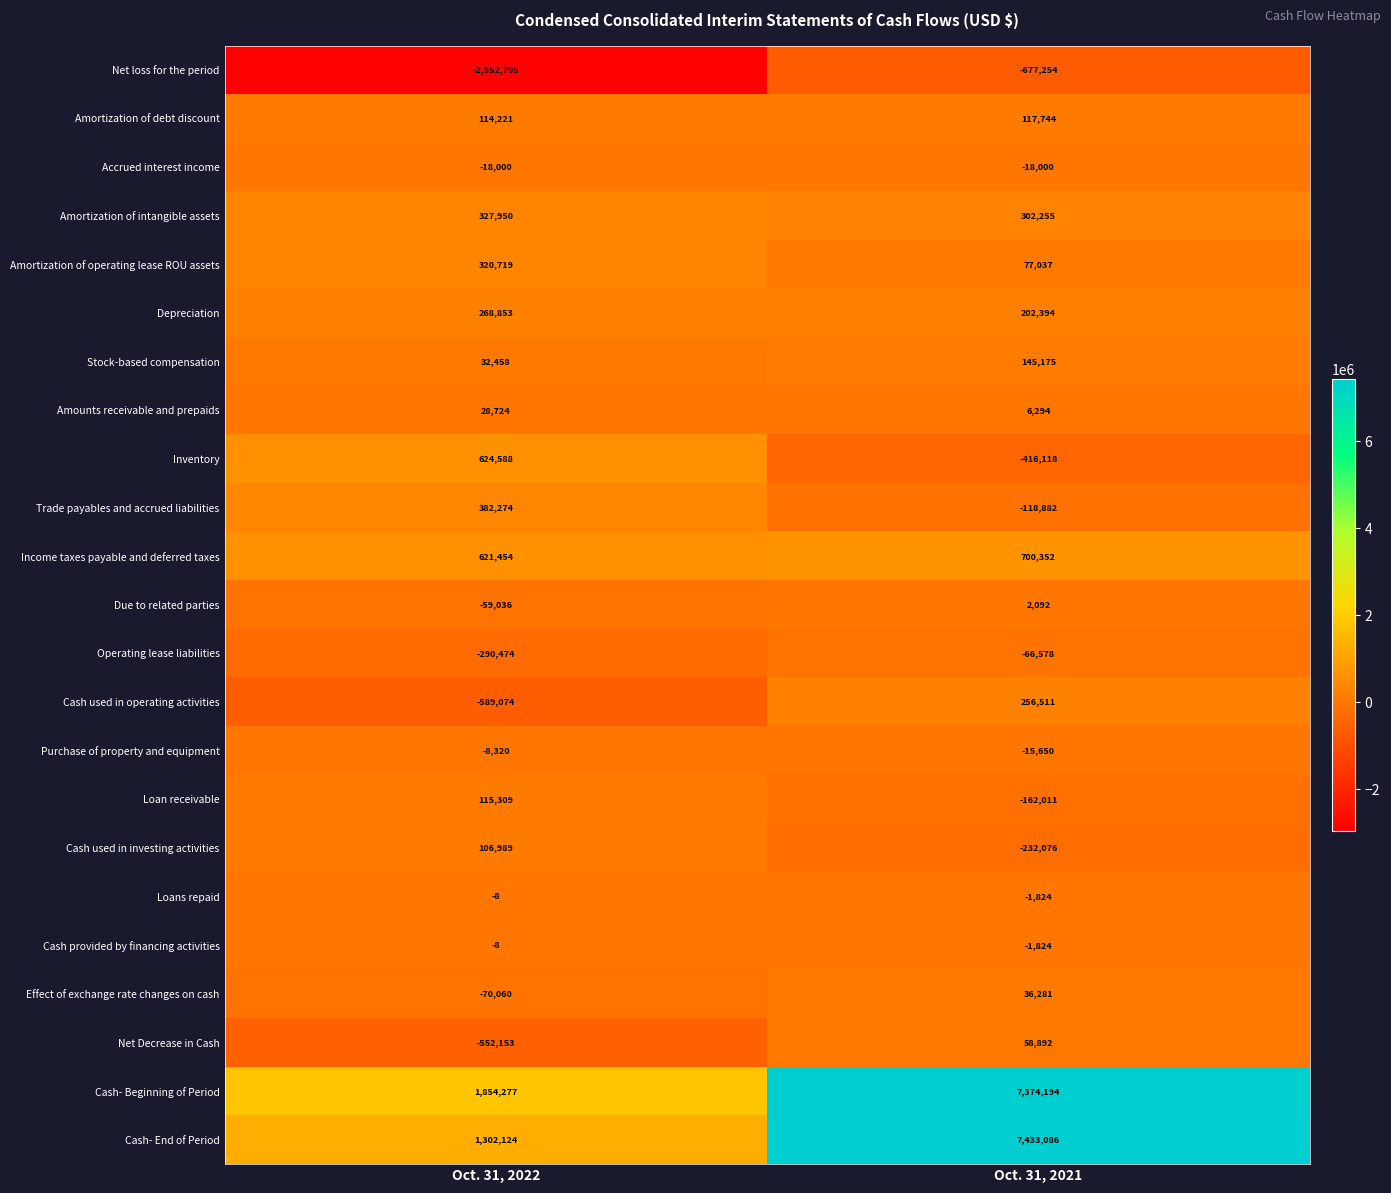

List the labels in order of Amortization of debt discount value, smallest first.

Oct. 31, 2022, Oct. 31, 2021